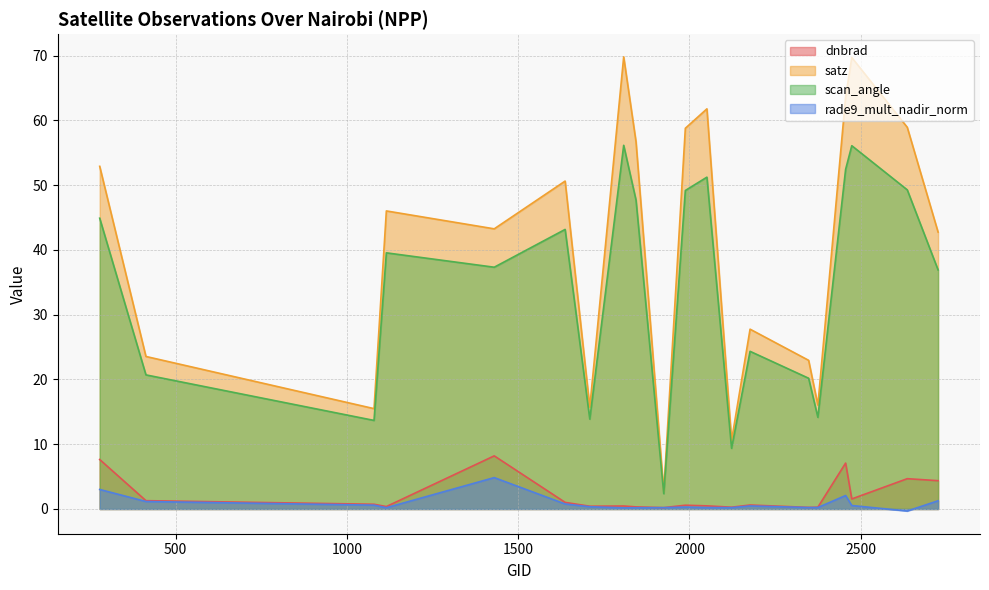

What are all the series names shown in the legend?

dnbrad, satz, scan_angle, rade9_mult_nadir_norm